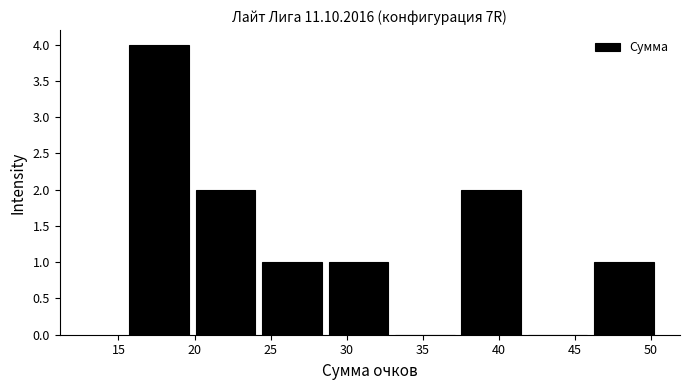

How tall is the bar that spans 15.5 to 20.0 on the x-axis? Neither the bar edges nor the heights are printed on the chart, so give them approximately, as read against the axes.

4